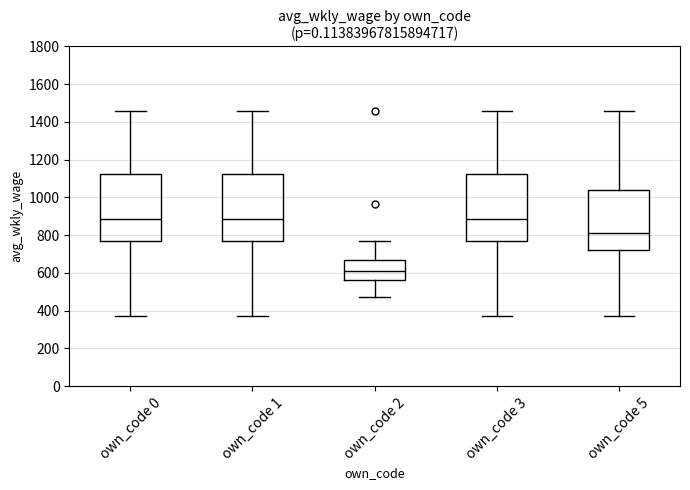

Reading left to right, transcribe this box plot: for each box, give where its median line is, the range the box spans, and where its two whiskers end, as read against the y-axis. The values are not printed on the chart, so give them approximately, as read against the axis.

own_code 0: median 880, box 760 to 1120, whiskers 380 to 1460
own_code 1: median 880, box 760 to 1120, whiskers 380 to 1460
own_code 2: median 600, box 560 to 660, whiskers 480 to 760
own_code 3: median 880, box 760 to 1120, whiskers 380 to 1460
own_code 5: median 820, box 720 to 1040, whiskers 380 to 1460